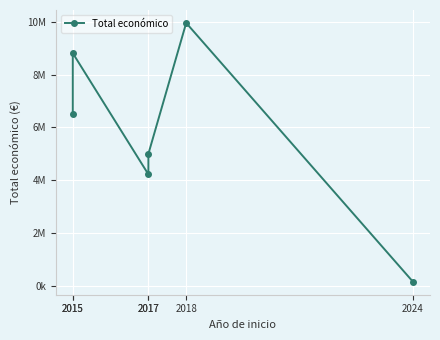

What is the value of the 6th point from the left?

150000